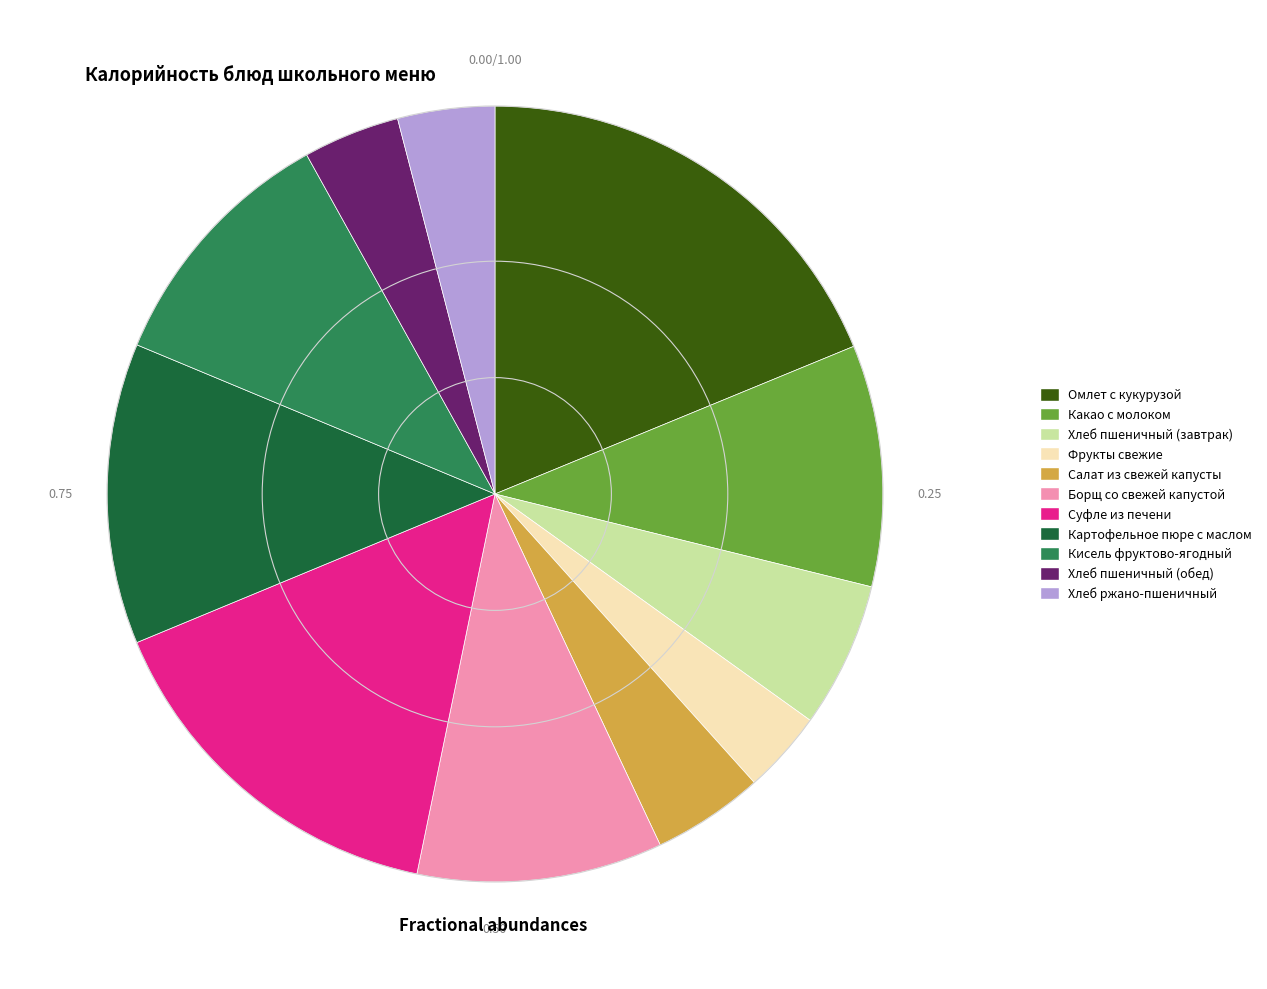

What is the ratio of the value at Кисель фруктово-ягодный to the value at Какао с молоком?

1.1